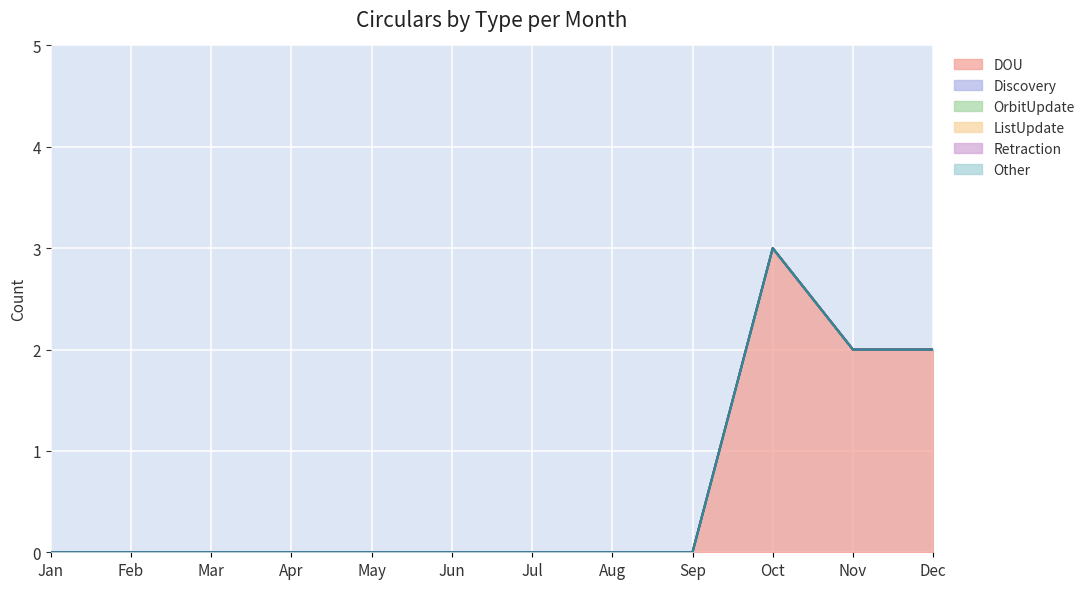

Reading right to left, list all the values displayed in this chart.

DOU: Dec=2	Nov=2	Oct=3	Sep=0	Aug=0	Jul=0	Jun=0	May=0	Apr=0	Mar=0	Feb=0	Jan=0
Discovery: Dec=0	Nov=0	Oct=0	Sep=0	Aug=0	Jul=0	Jun=0	May=0	Apr=0	Mar=0	Feb=0	Jan=0
OrbitUpdate: Dec=0	Nov=0	Oct=0	Sep=0	Aug=0	Jul=0	Jun=0	May=0	Apr=0	Mar=0	Feb=0	Jan=0
ListUpdate: Dec=0	Nov=0	Oct=0	Sep=0	Aug=0	Jul=0	Jun=0	May=0	Apr=0	Mar=0	Feb=0	Jan=0
Retraction: Dec=0	Nov=0	Oct=0	Sep=0	Aug=0	Jul=0	Jun=0	May=0	Apr=0	Mar=0	Feb=0	Jan=0
Other: Dec=0	Nov=0	Oct=0	Sep=0	Aug=0	Jul=0	Jun=0	May=0	Apr=0	Mar=0	Feb=0	Jan=0